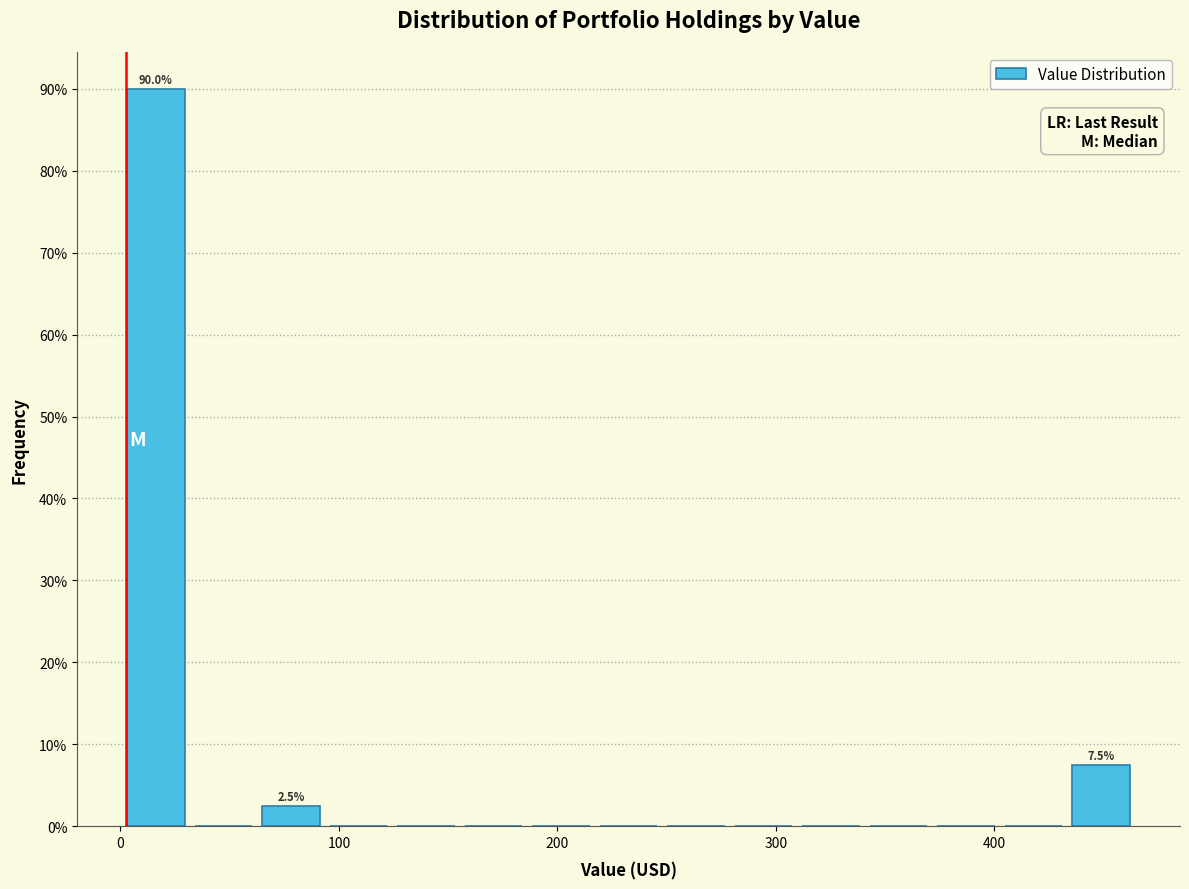

Read against the x-axis, roughly where is the centre of the tallest bar?

20